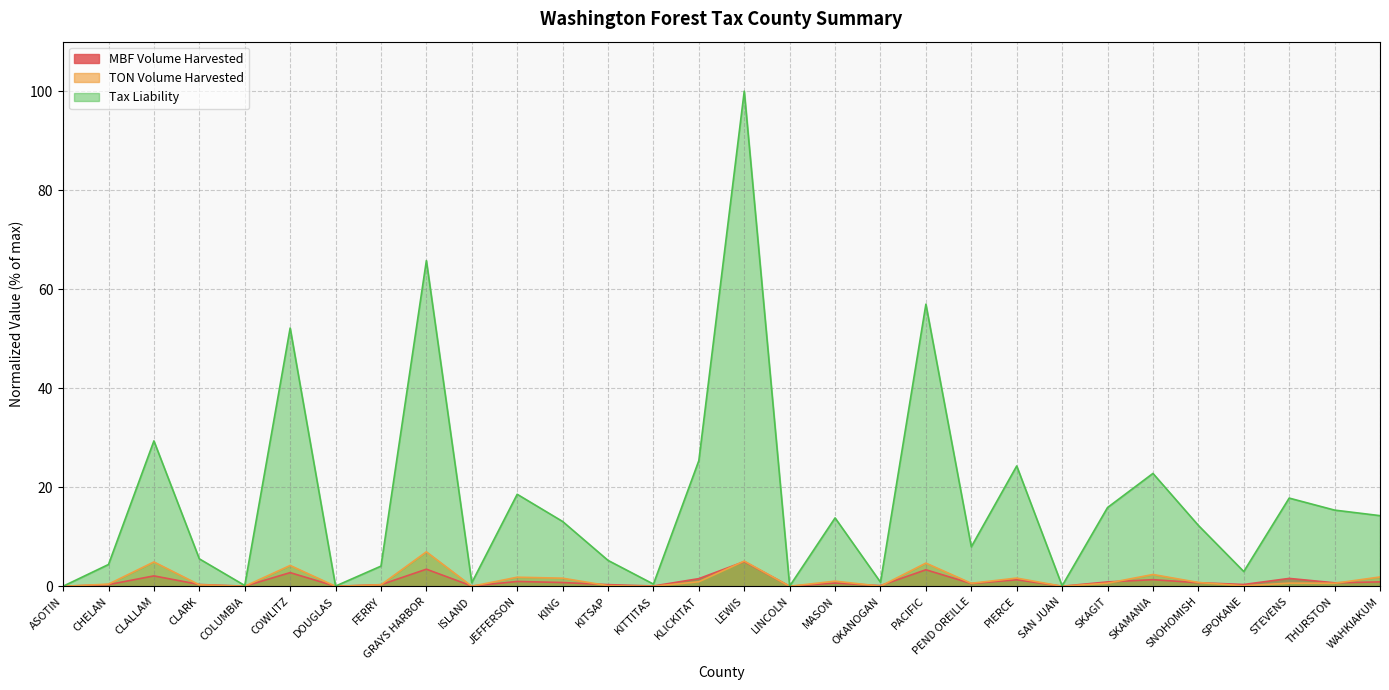

Reading left to right, transcribe all the data shown in this chart.

MBF Volume Harvested: ASOTIN=0.0	CHELAN=0.3	CLALLAM=2.1	CLARK=0.4	COLUMBIA=0.0	COWLITZ=2.8	DOUGLAS=0.0	FERRY=0.3	GRAYS HARBOR=3.5	ISLAND=0.1	JEFFERSON=1.0	KING=0.8	KITSAP=0.3	KITTITAS=0.1	KLICKITAT=1.5	LEWIS=5.0	LINCOLN=0.0	MASON=0.7	OKANOGAN=0.1	PACIFIC=3.3	PEND OREILLE=0.6	PIERCE=1.3	SAN JUAN=0.0	SKAGIT=0.9	SKAMANIA=1.3	SNOHOMISH=0.7	SPOKANE=0.4	STEVENS=1.6	THURSTON=0.7	WAHKIAKUM=0.9
TON Volume Harvested: ASOTIN=0.0	CHELAN=0.4	CLALLAM=4.9	CLARK=0.3	COLUMBIA=0.0	COWLITZ=4.2	DOUGLAS=0.0	FERRY=0.3	GRAYS HARBOR=7.0	ISLAND=0.0	JEFFERSON=1.8	KING=1.6	KITSAP=0.1	KITTITAS=0.0	KLICKITAT=0.9	LEWIS=5.1	LINCOLN=0.0	MASON=1.0	OKANOGAN=0.0	PACIFIC=4.7	PEND OREILLE=0.6	PIERCE=1.7	SAN JUAN=0.0	SKAGIT=0.6	SKAMANIA=2.4	SNOHOMISH=0.8	SPOKANE=0.1	STEVENS=0.6	THURSTON=0.6	WAHKIAKUM=1.9
Tax Liability: ASOTIN=0.0	CHELAN=4.4	CLALLAM=29.4	CLARK=5.5	COLUMBIA=0.2	COWLITZ=52.2	DOUGLAS=0.0	FERRY=4.1	GRAYS HARBOR=65.8	ISLAND=0.7	JEFFERSON=18.6	KING=13.1	KITSAP=5.2	KITTITAS=0.4	KLICKITAT=25.4	LEWIS=100.0	LINCOLN=0.0	MASON=13.8	OKANOGAN=0.8	PACIFIC=57.0	PEND OREILLE=8.0	PIERCE=24.3	SAN JUAN=0.1	SKAGIT=15.9	SKAMANIA=22.8	SNOHOMISH=12.3	SPOKANE=3.0	STEVENS=17.8	THURSTON=15.4	WAHKIAKUM=14.3